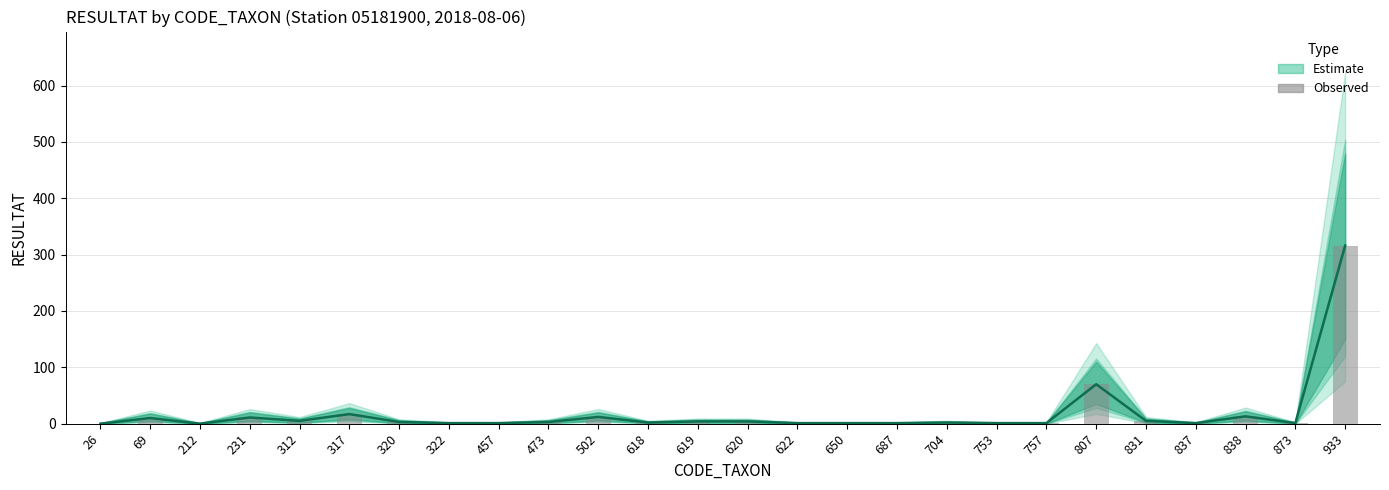

Reading left to right, list all the values displayed in this chart.

Estimate (central): 26=0	69=10	212=0	231=11	312=5	317=17	320=3	322=1	457=1	473=3	502=12	618=2	619=4	620=4	622=1	650=1	687=1	704=2	753=1	757=1	807=70	831=5	837=1	838=13	873=1	933=316
Observed: 26=0	69=10	212=0	231=11	312=5	317=17	320=3	322=1	457=1	473=3	502=12	618=2	619=4	620=4	622=1	650=1	687=1	704=2	753=1	757=1	807=70	831=5	837=1	838=13	873=1	933=316